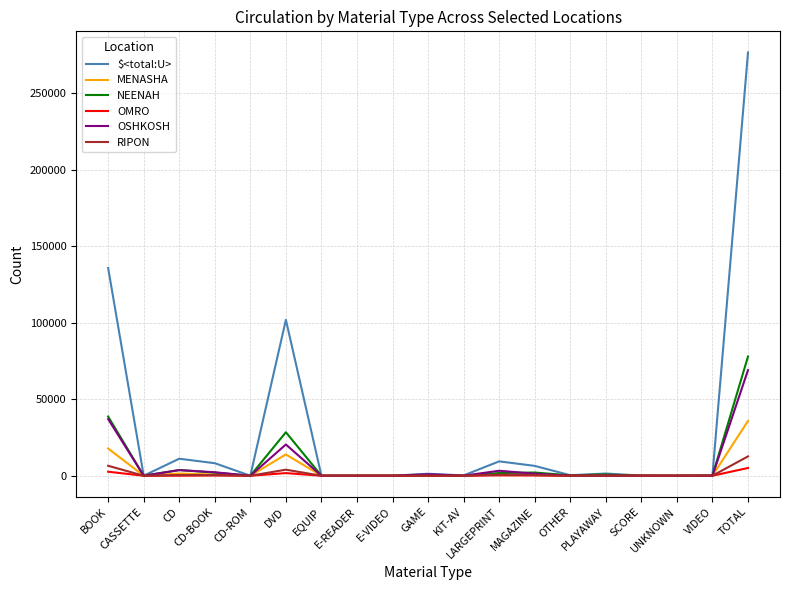

How many lines are shown in the chart?

6